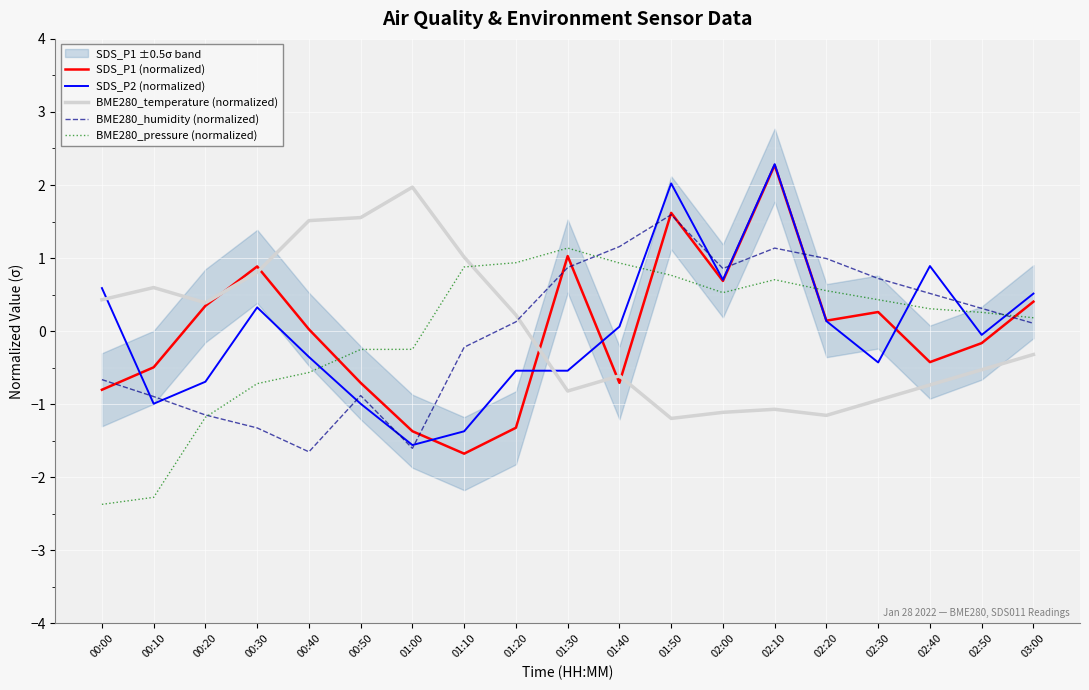

What is the highest value of the BME280_temperature (normalized) series?

2.0